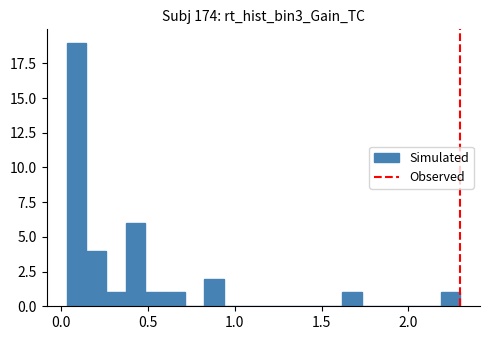

Around what value on the x-axis is the tallest bar? Give the approximate position of its centre, as read against the axis.

0.10